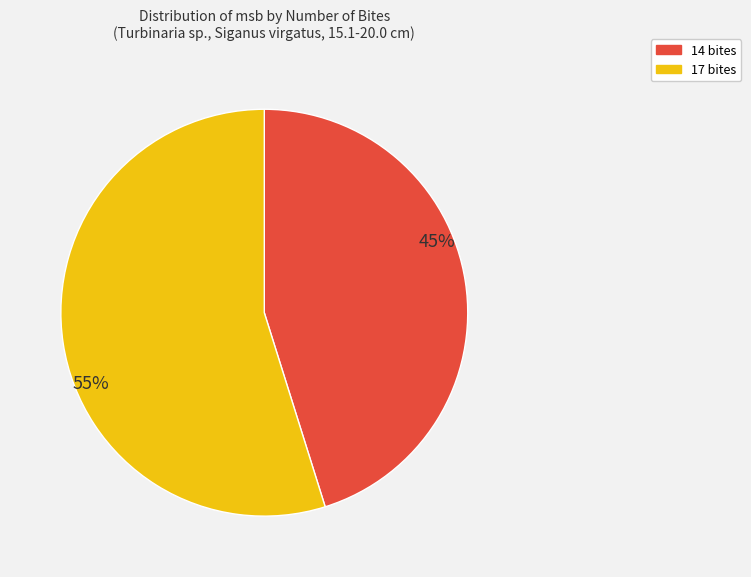

Is it true that 14 bites is 45% of the pie?

True